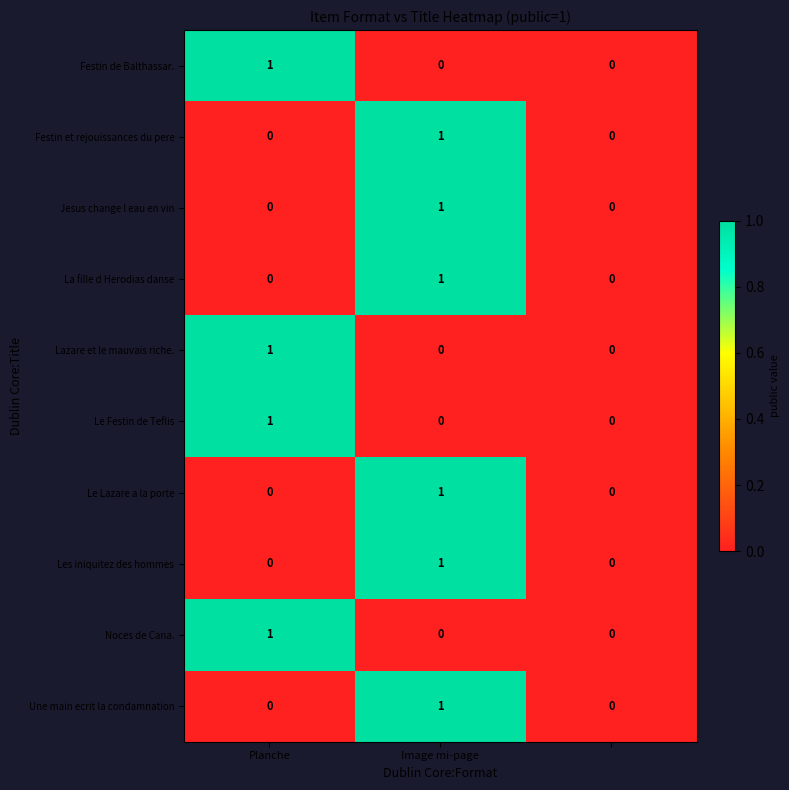

How many Le Lazare a la porte values are between 0 and 1?

3